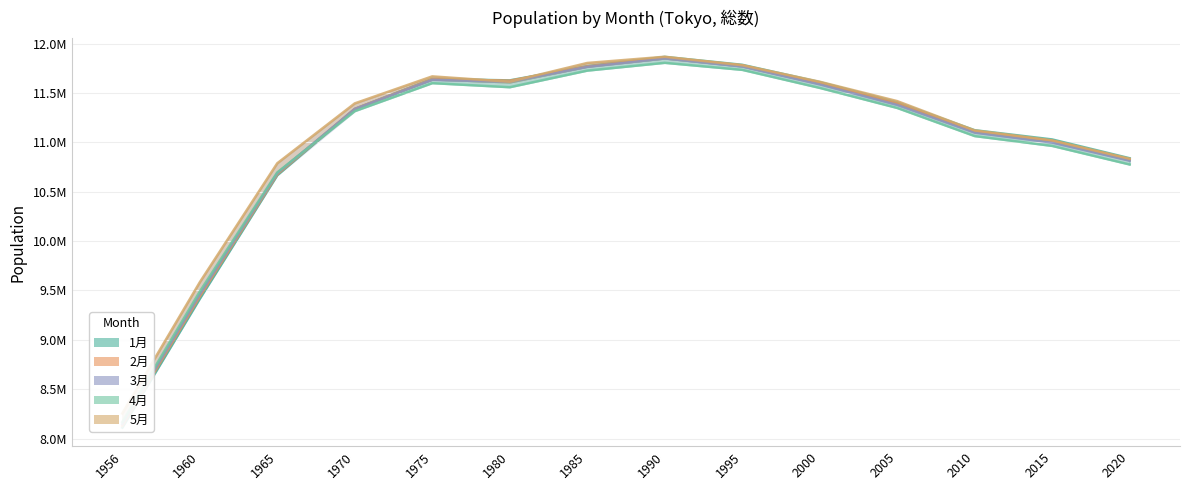

How many values in the 4月 series are below 11348048?

7